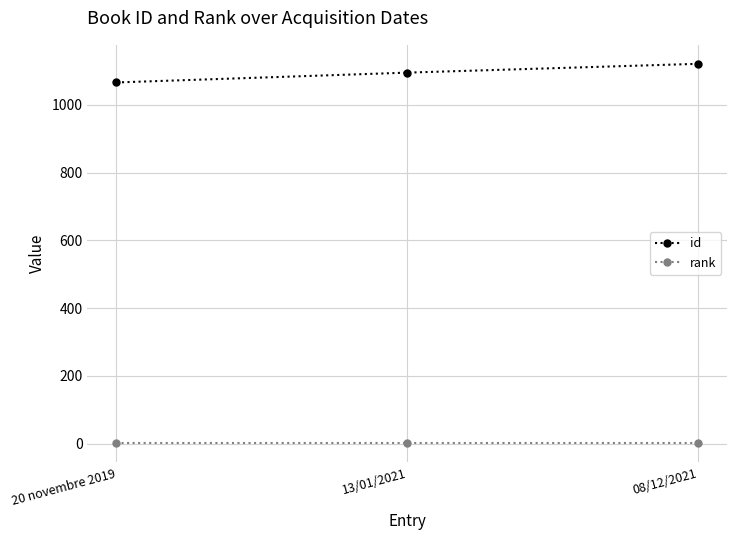

At which category is the sum across all series the highest?

08/12/2021